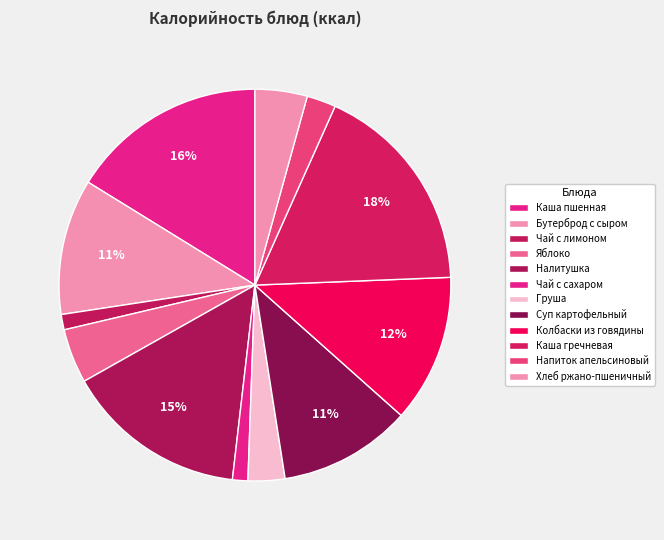

Between Каша гречневая and Каша пшенная, which is larger?

Каша гречневая